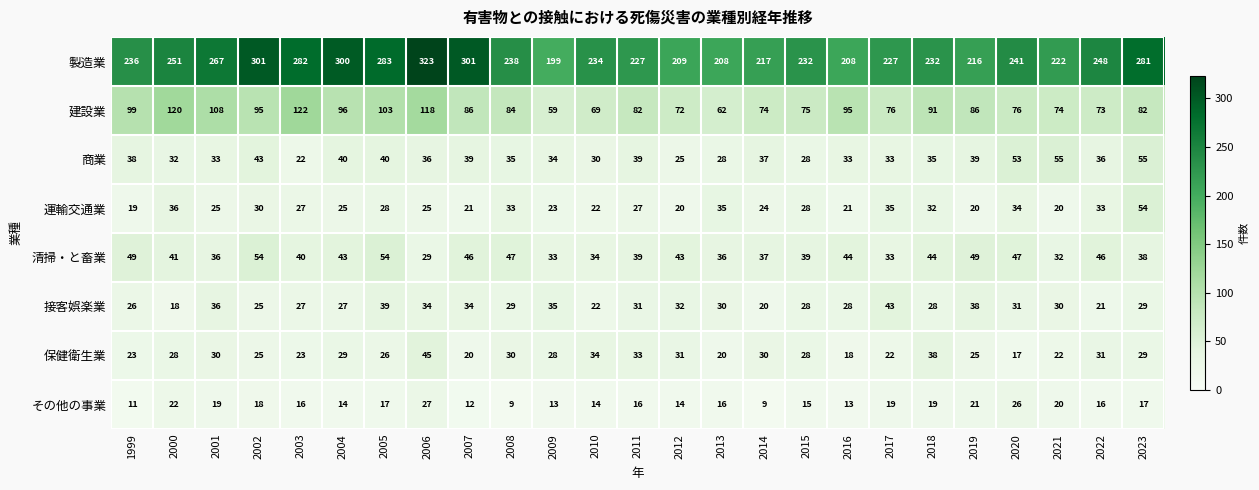

What is the spread (max minus min) of values at 2002?

283